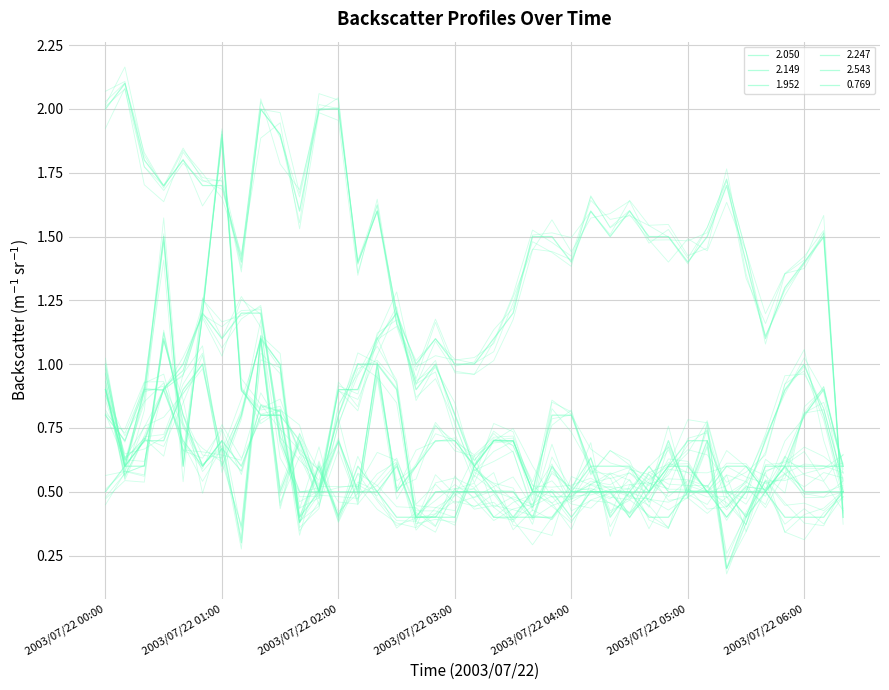

At which category is the sum across all series the highest?

2003/07/22 01:20